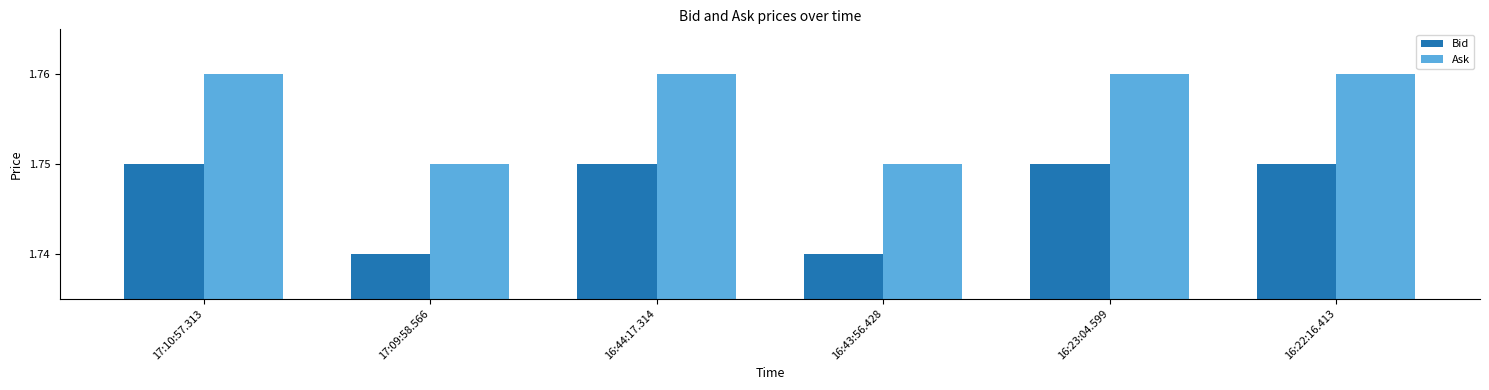

What is the sum of all Ask values?

10.5